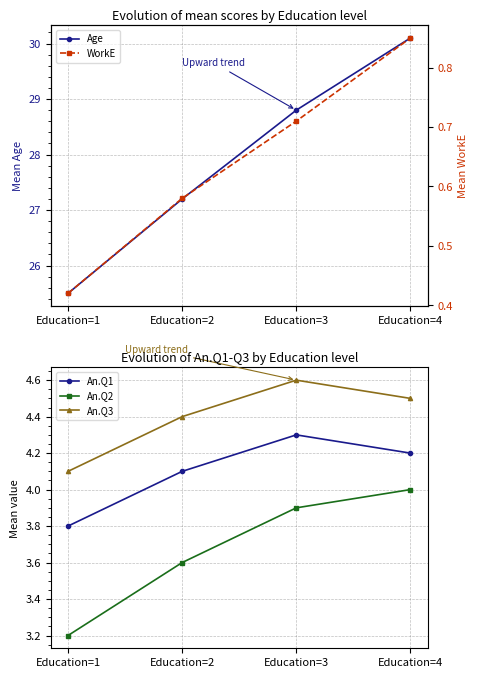

Reading right to left, extract all data points from this chart.

Age: Education=4=30.1	Education=3=28.8	Education=2=27.2	Education=1=25.5
An.Q1: Education=4=4.2	Education=3=4.3	Education=2=4.1	Education=1=3.8
An.Q2: Education=4=4.0	Education=3=3.9	Education=2=3.6	Education=1=3.2
An.Q3: Education=4=4.5	Education=3=4.6	Education=2=4.4	Education=1=4.1
WorkE: Education=4=0.8	Education=3=0.7	Education=2=0.6	Education=1=0.4